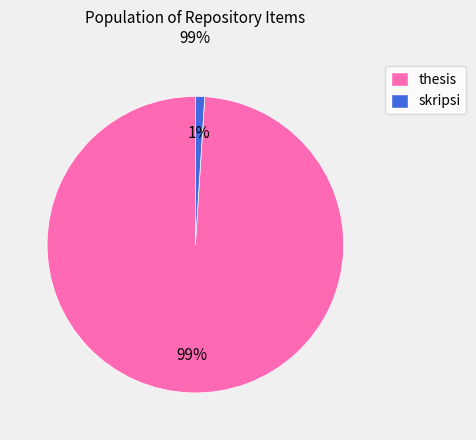

To the nearest percent, what is the difference between the largest and smallest slice percentages?

98%